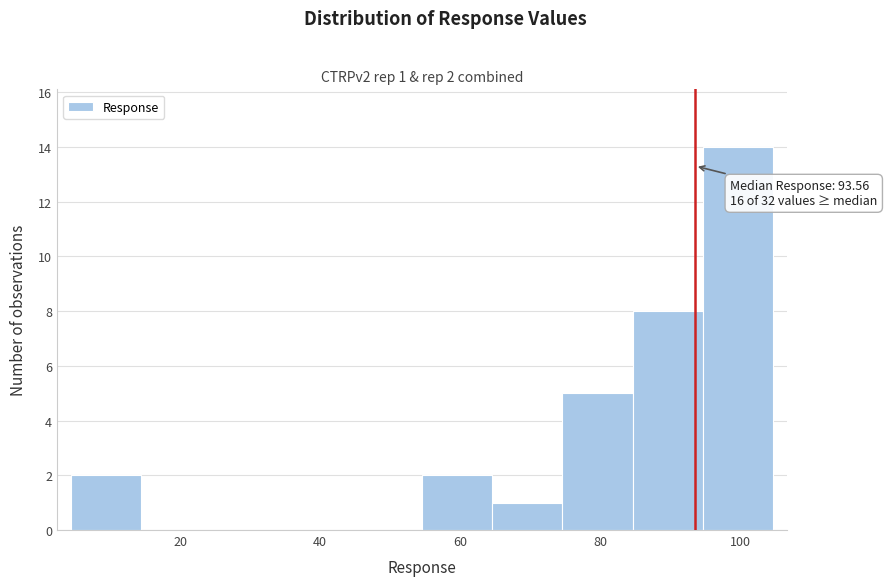

Which range on the x-axis has the tallest bar?

94 to 104